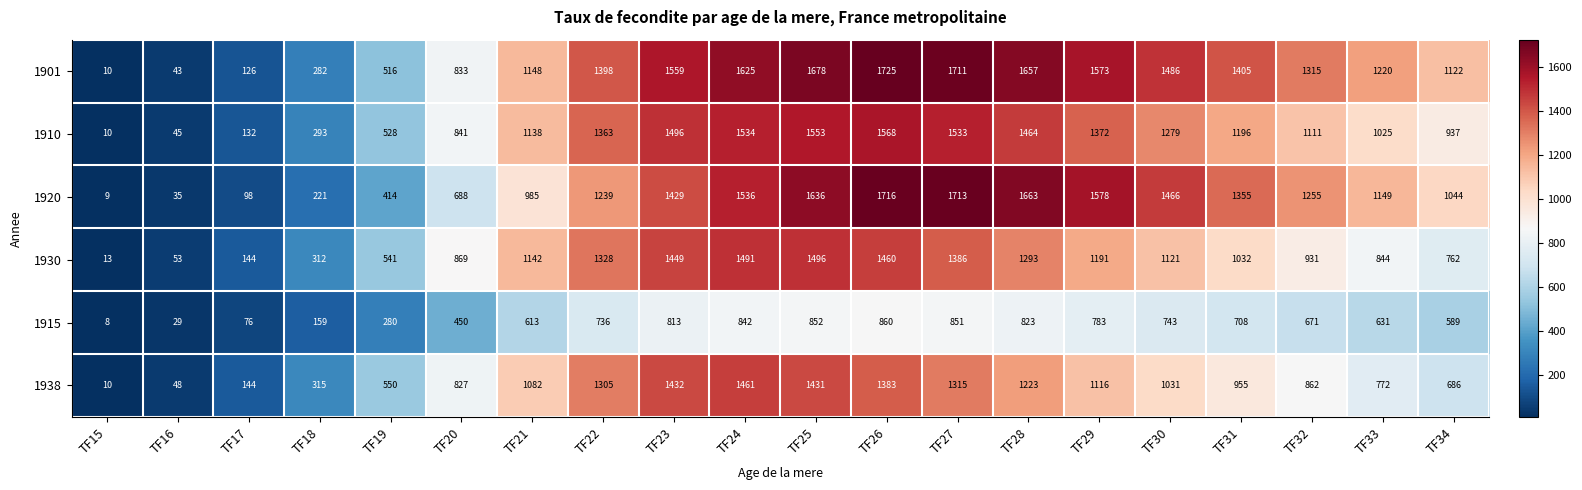

Which series changed the most between TF21 and TF26?

1920